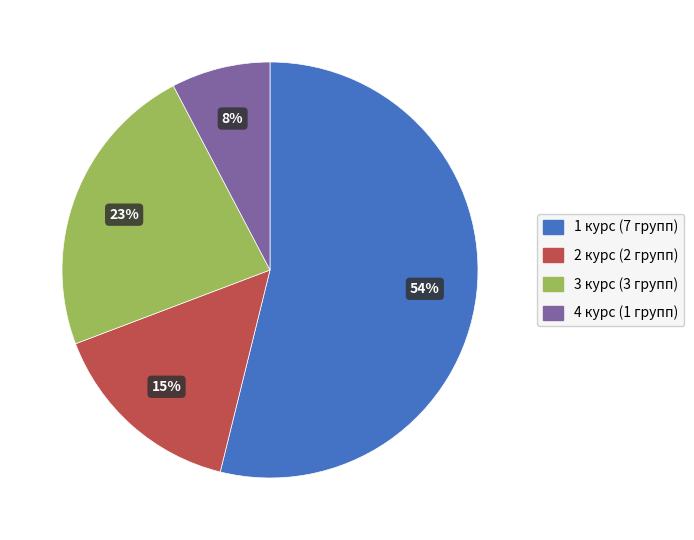

What percentage is the 2 курс slice, to the nearest percent?

15%